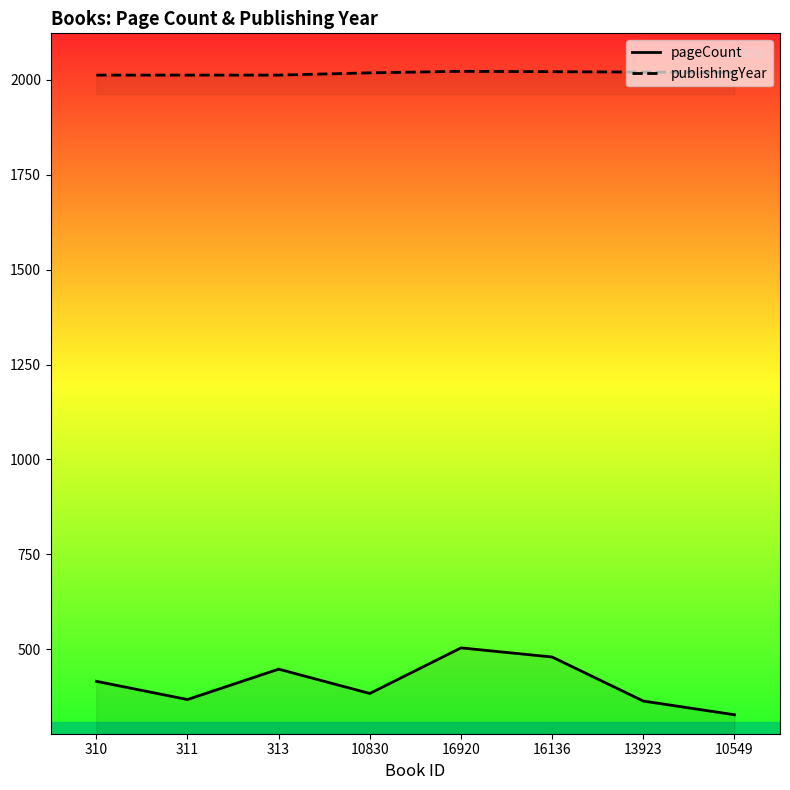

Between 311 and 310, which is larger?

310